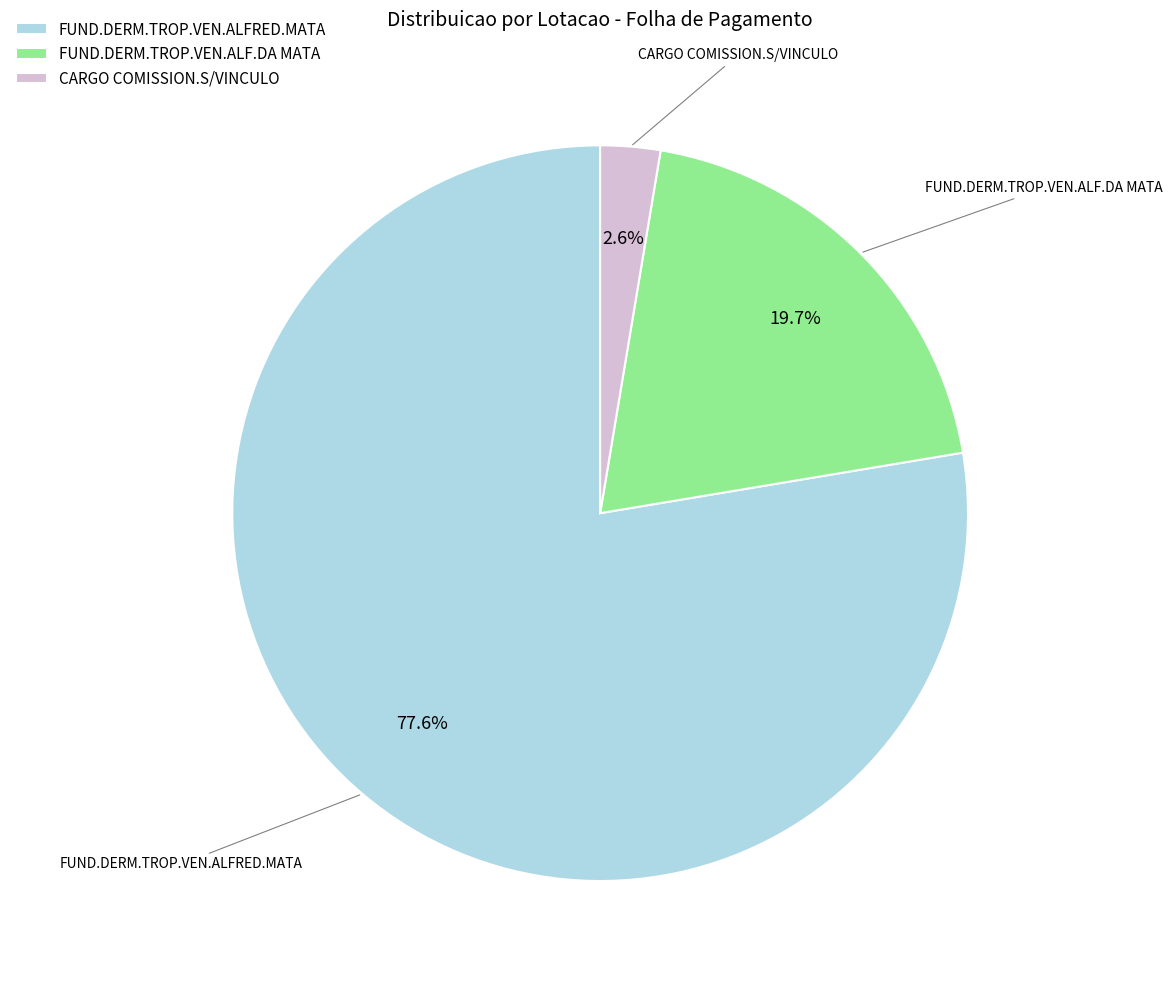

Do CARGO COMISSION.S/VINCULO and FUND.DERM.TROP.VEN.ALF.DA MATA together represent more than half of the pie?

No